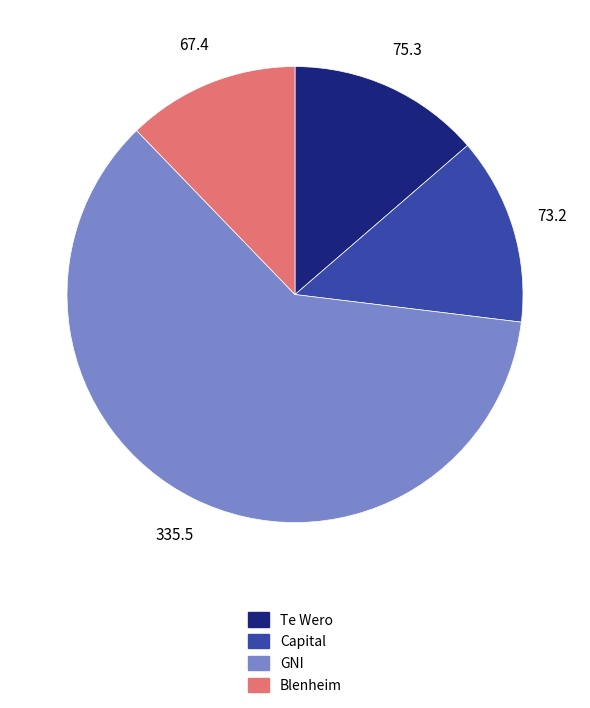

Between Te Wero and Blenheim, which is larger?

Te Wero